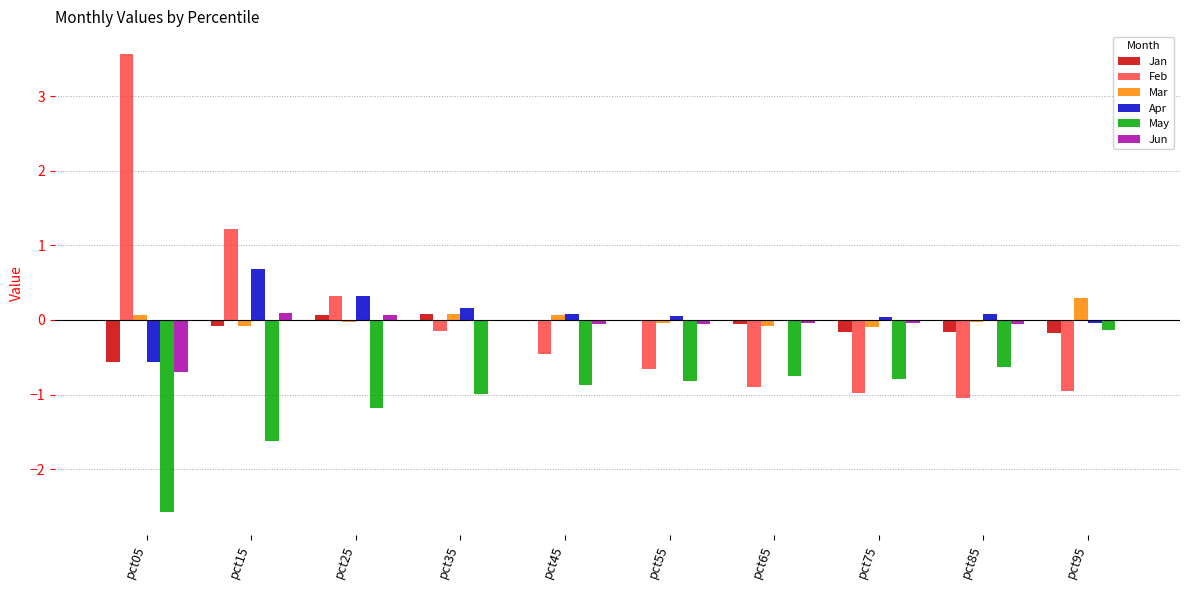

Between pct25 and pct55, which series saw the biggest shift?

Feb